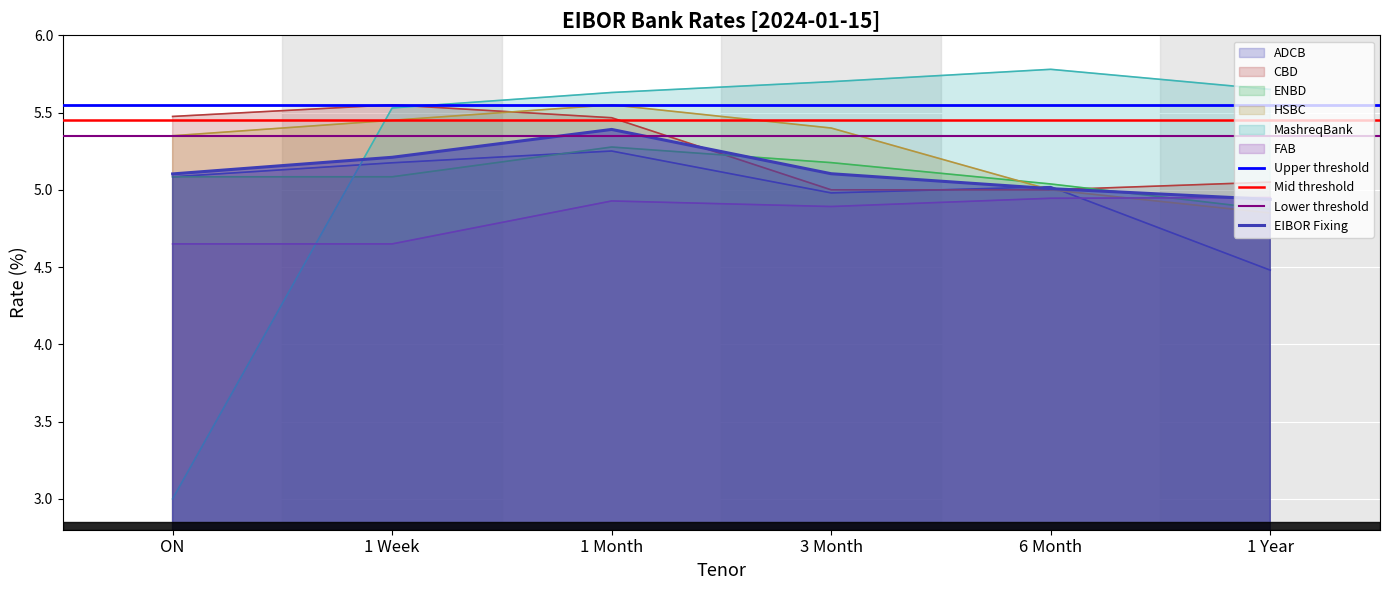

Does the chart display data point markers on the line(s)?

No